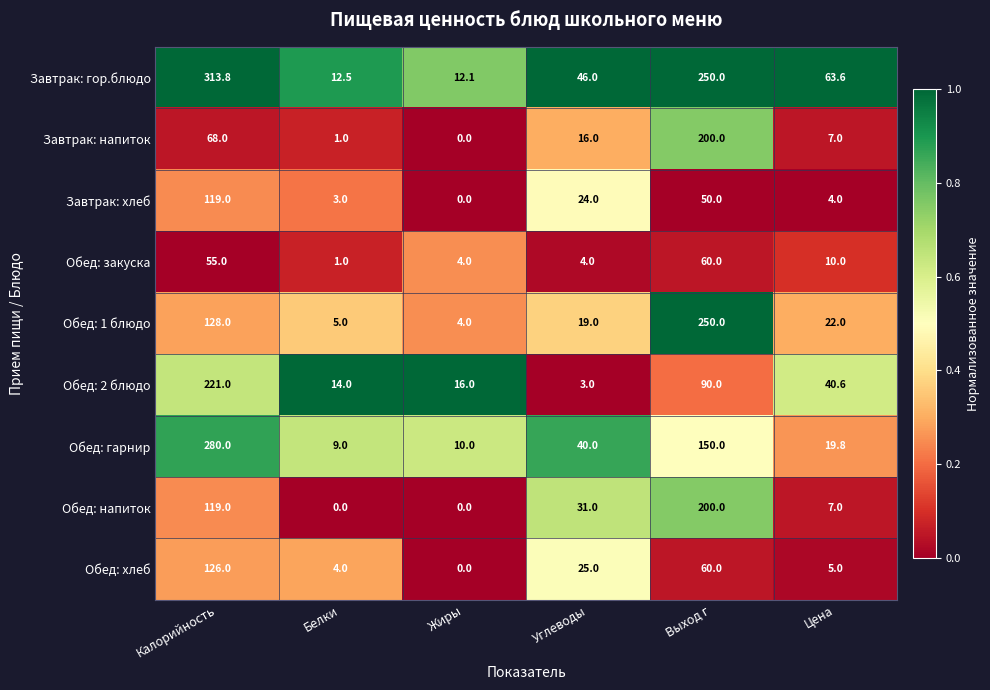

True or false: Обед: гарнир has a value of 8.7 at Цена.

False